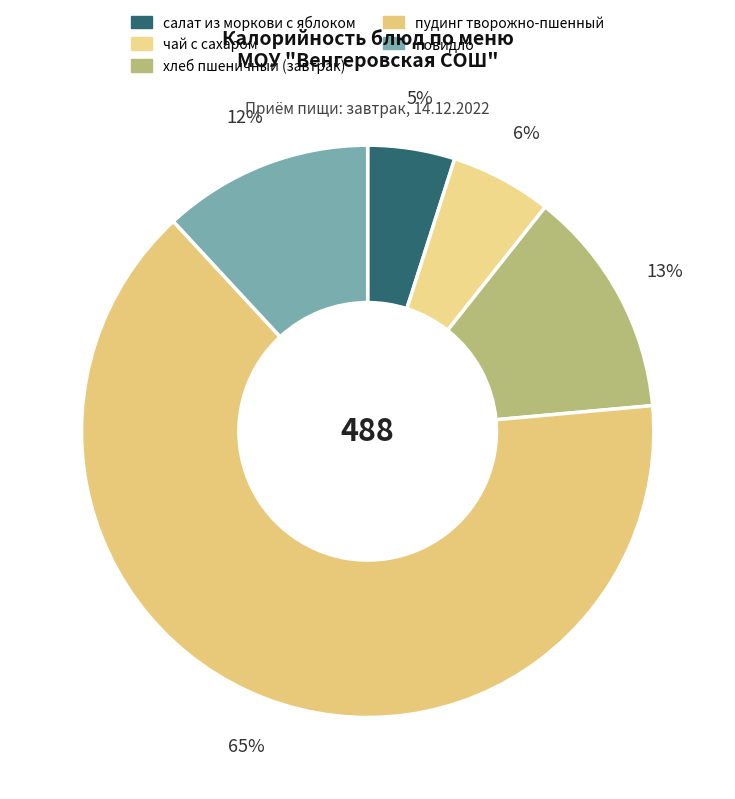

How many segments does this pie chart have?

5